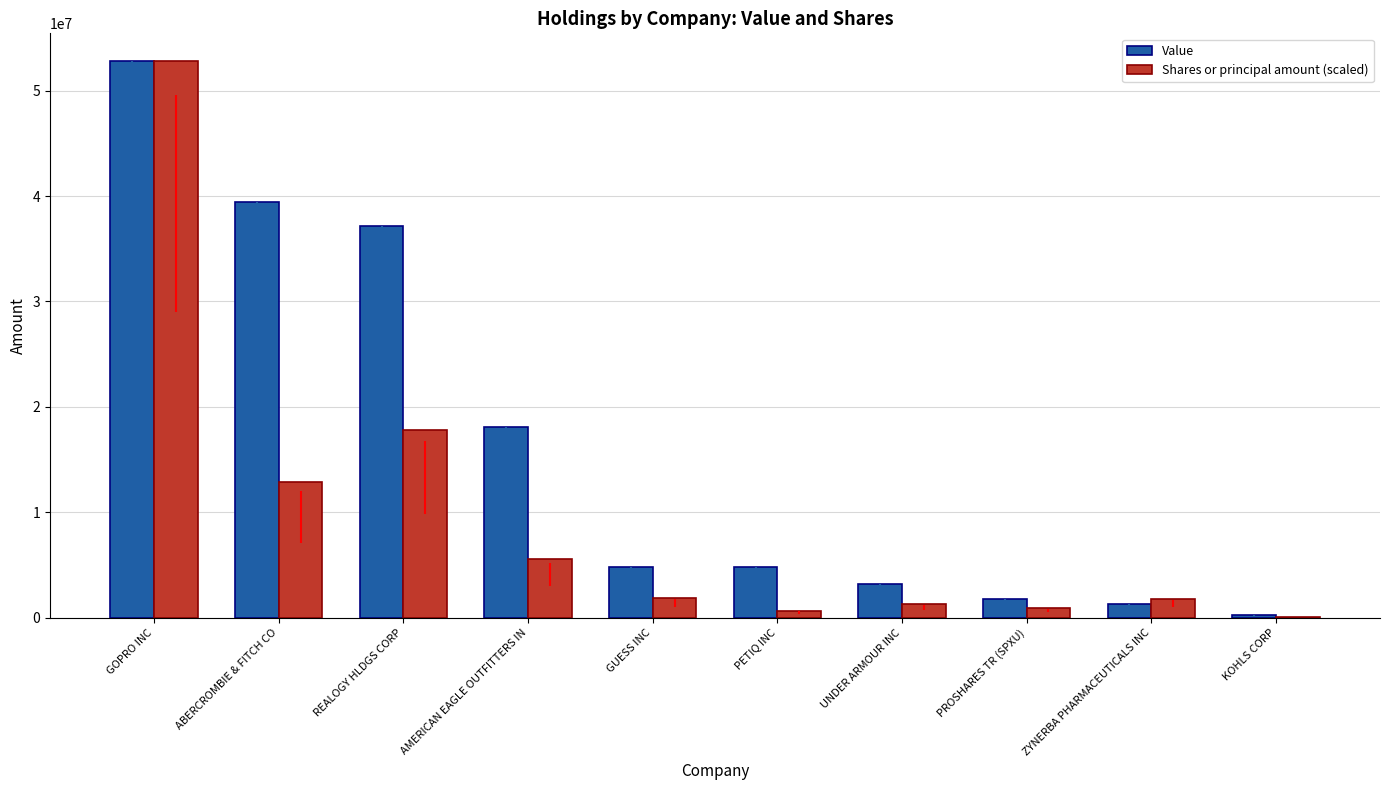

Which series has the widest spread of values?

Shares or principal amount (scaled)